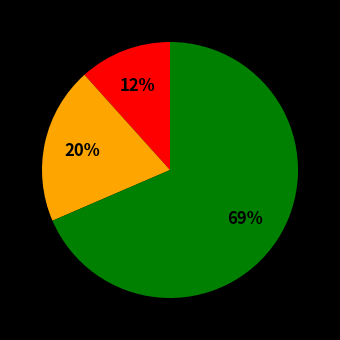

To the nearest percent, what is the average slice percentage?

33%